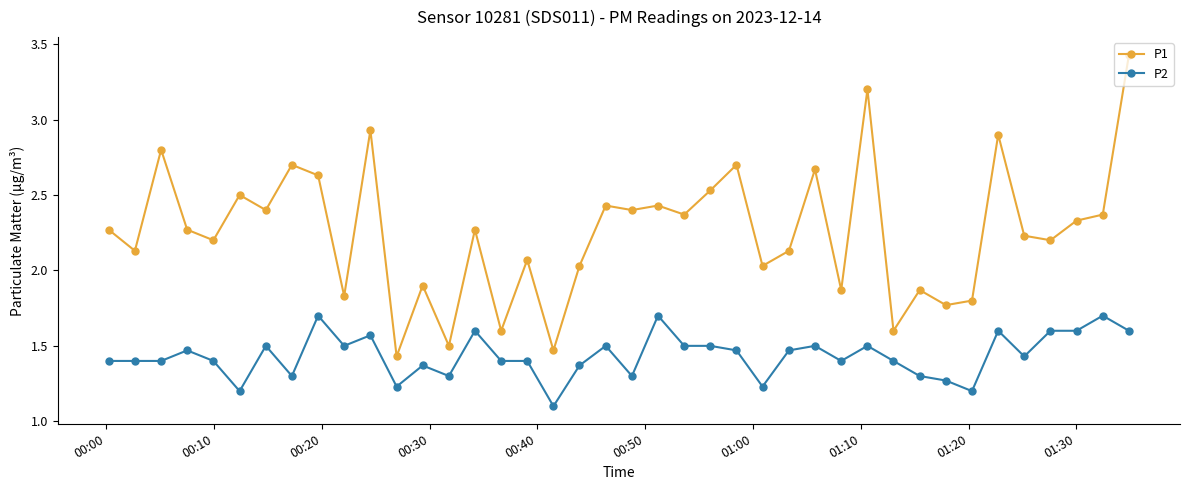

Which series has the largest range (max minus min)?

P1